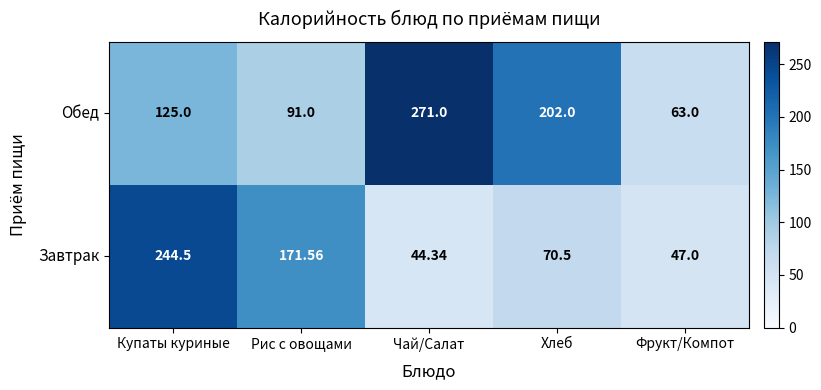

Which category has the lowest value across all series?

Чай/Салат